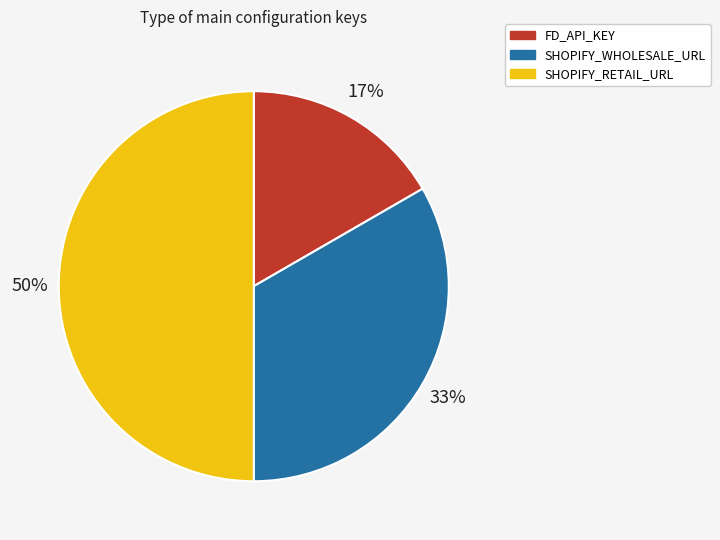

Does SHOPIFY_WHOLESALE_URL represent more than half of the total?

No